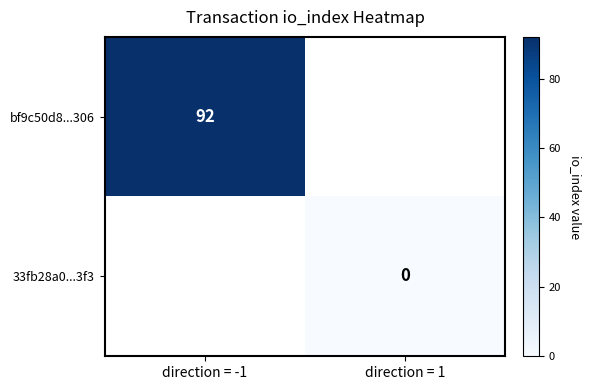

The bf9c50d8...306 series shows 92 at direction = -1. True or false?

True